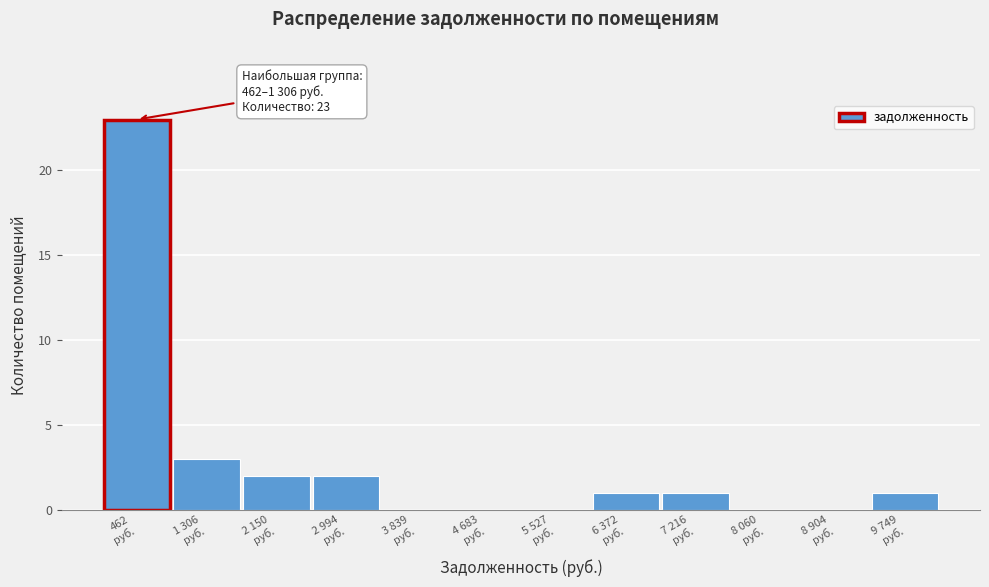

What is the greatest value displayed?

23